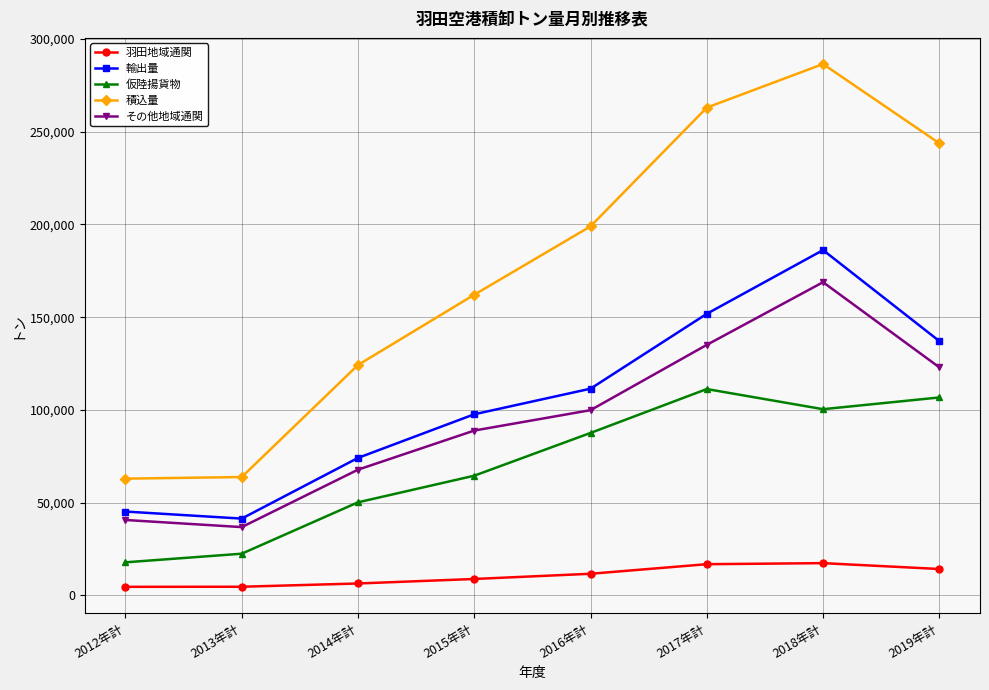

What is the sum of all 積込量 values?

1405212